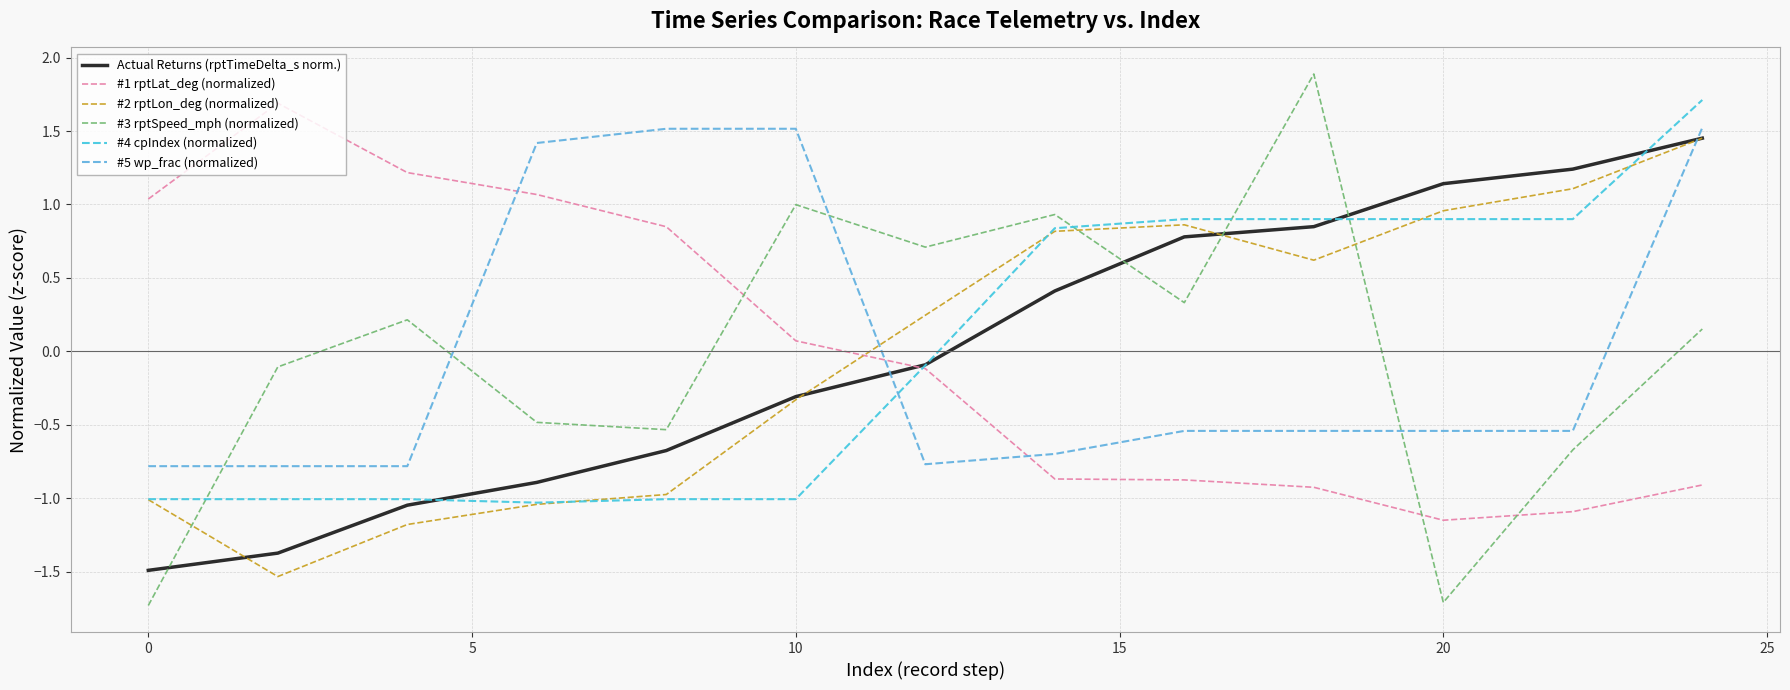

How many times do #3 rptSpeed_mph (normalized) and #4 cpIndex (normalized) cross each other?

4